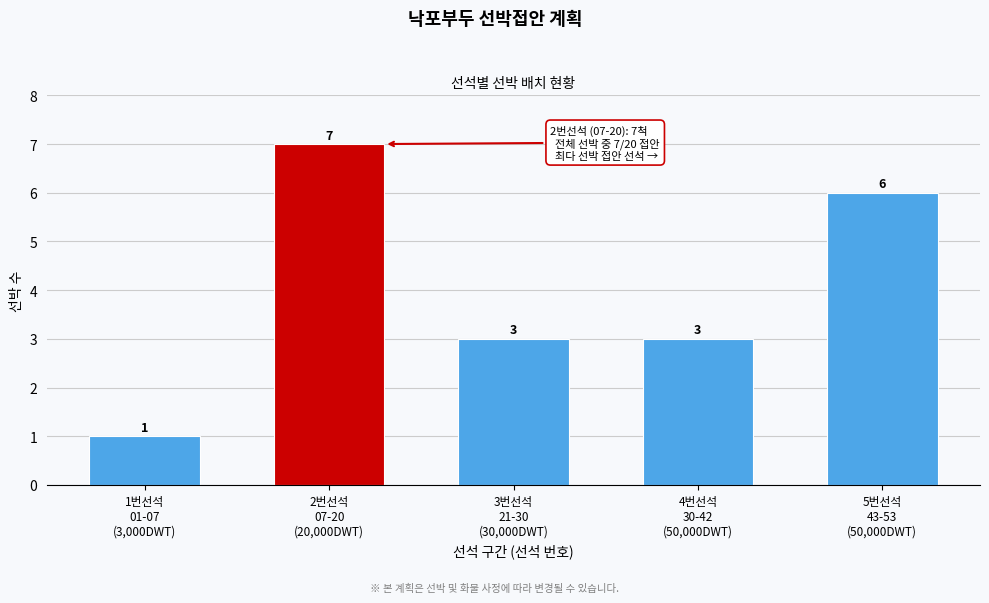

Reading right to left, list all the values displayed in this chart.

6	3	3	7	1